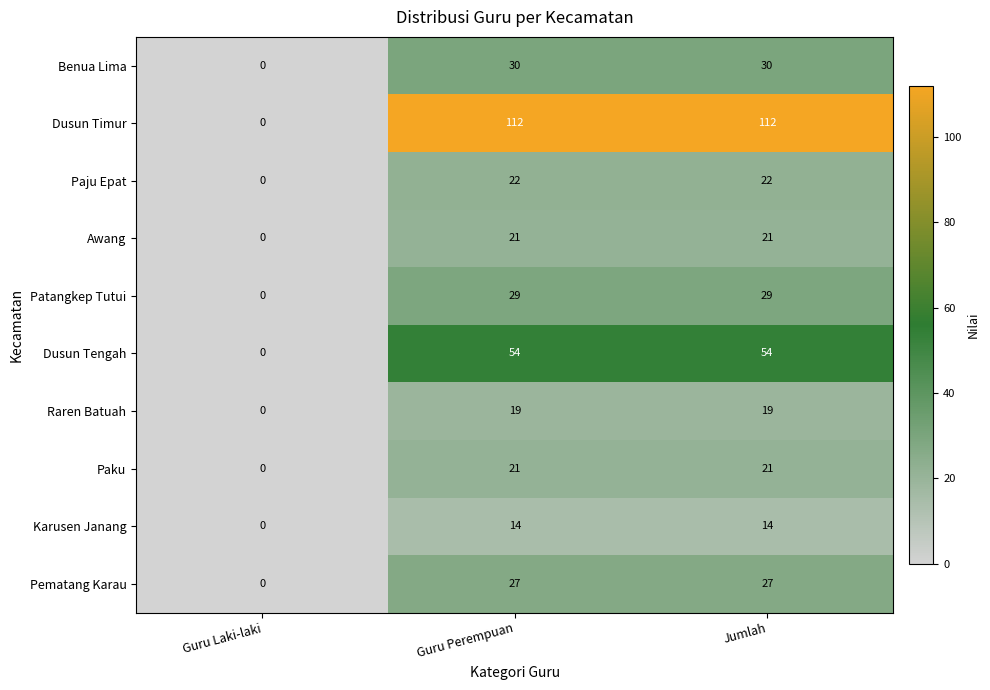

True or false: Awang has a value of -8 at Guru Laki-laki.

False